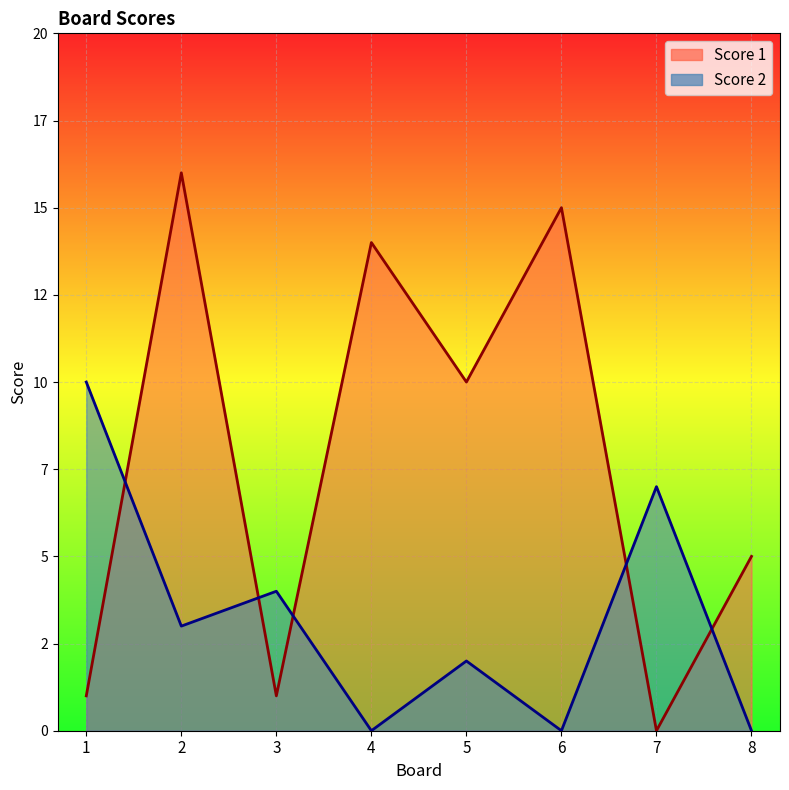

Which has a higher value, 2 or 5?

2